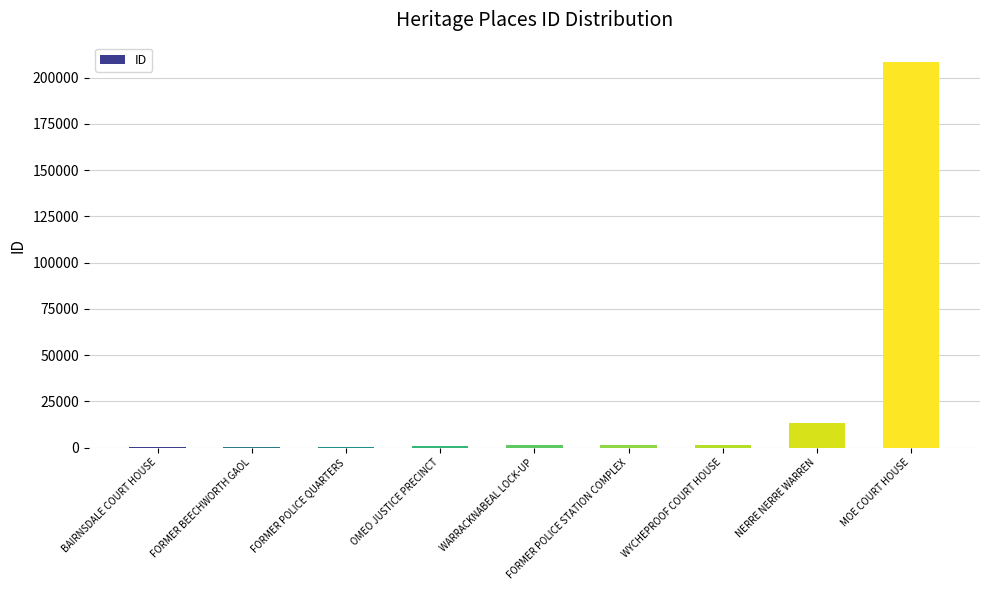

What is the sum of the values at NERRE NERRE WARREN and MOE COURT HOUSE?

221994